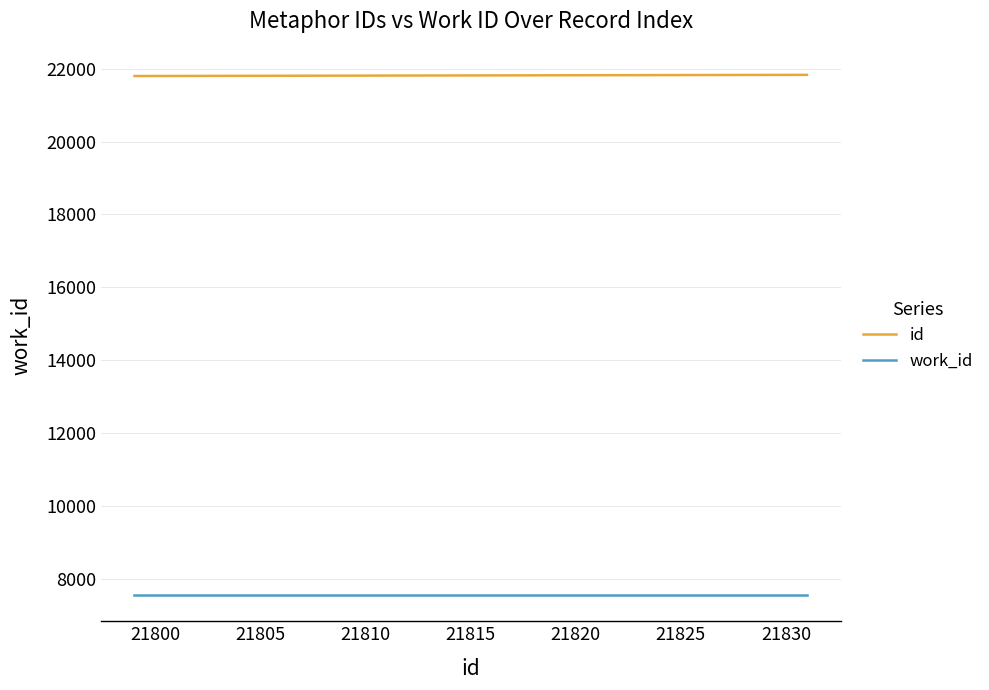

What is the smallest value displayed?

7547